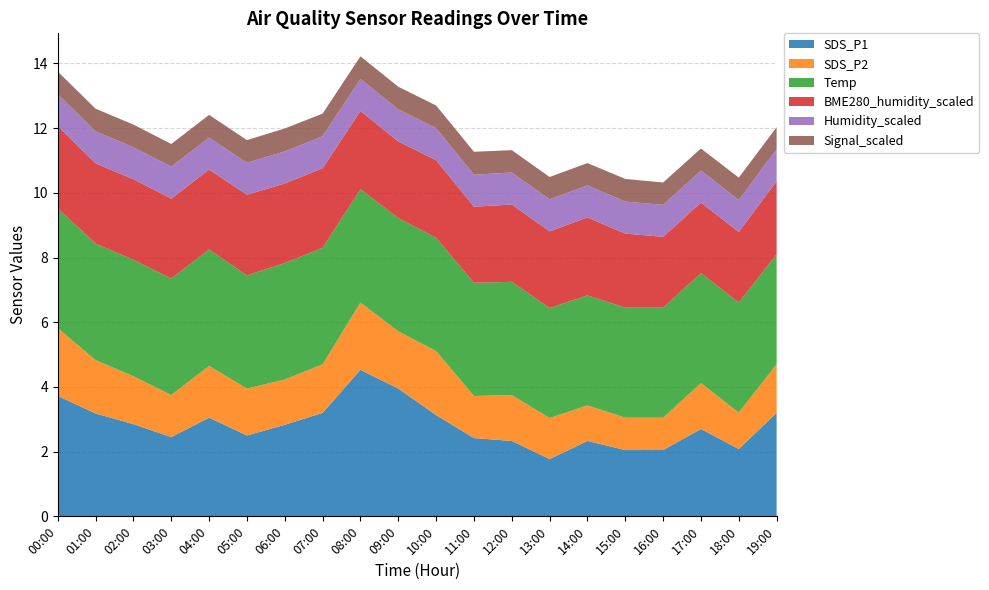

Reading left to right, transcribe all the data shown in this chart.

SDS_P1: 3.7	3.2	2.9	2.5	3.0	2.5	2.8	3.2	4.5	4.0	3.1	2.4	2.3	1.8	2.3	2.0	2.0	2.7	2.1	3.2
SDS_P2: 2.1	1.6	1.5	1.3	1.6	1.4	1.4	1.5	2.1	1.8	2.0	1.3	1.4	1.3	1.1	1.0	1.0	1.4	1.1	1.5
Temp: 3.7	3.6	3.6	3.6	3.6	3.5	3.6	3.6	3.5	3.5	3.5	3.5	3.5	3.4	3.4	3.4	3.4	3.4	3.4	3.4
BME280_humidity_scaled: 2.5	2.5	2.5	2.5	2.5	2.5	2.5	2.5	2.4	2.4	2.4	2.4	2.4	2.4	2.4	2.3	2.2	2.2	2.2	2.3
Humidity_scaled: 1.0	1.0	1.0	1.0	1.0	1.0	1.0	1.0	1.0	1.0	1.0	1.0	1.0	1.0	1.0	1.0	1.0	1.0	1.0	1.0
Signal_scaled: 0.7	0.7	0.7	0.7	0.7	0.7	0.7	0.7	0.7	0.7	0.7	0.7	0.7	0.7	0.7	0.7	0.7	0.7	0.7	0.7